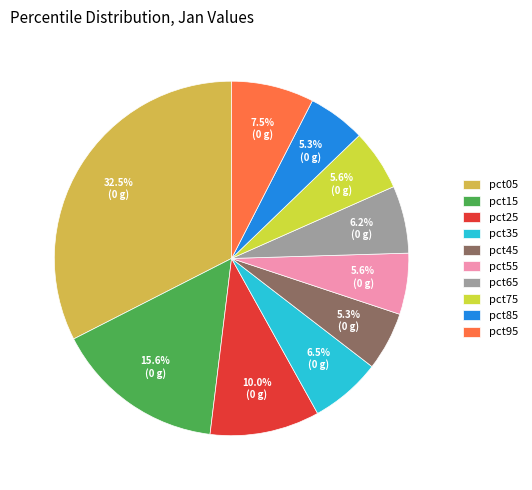

What portion of the pie excludes pct85?

94.7%